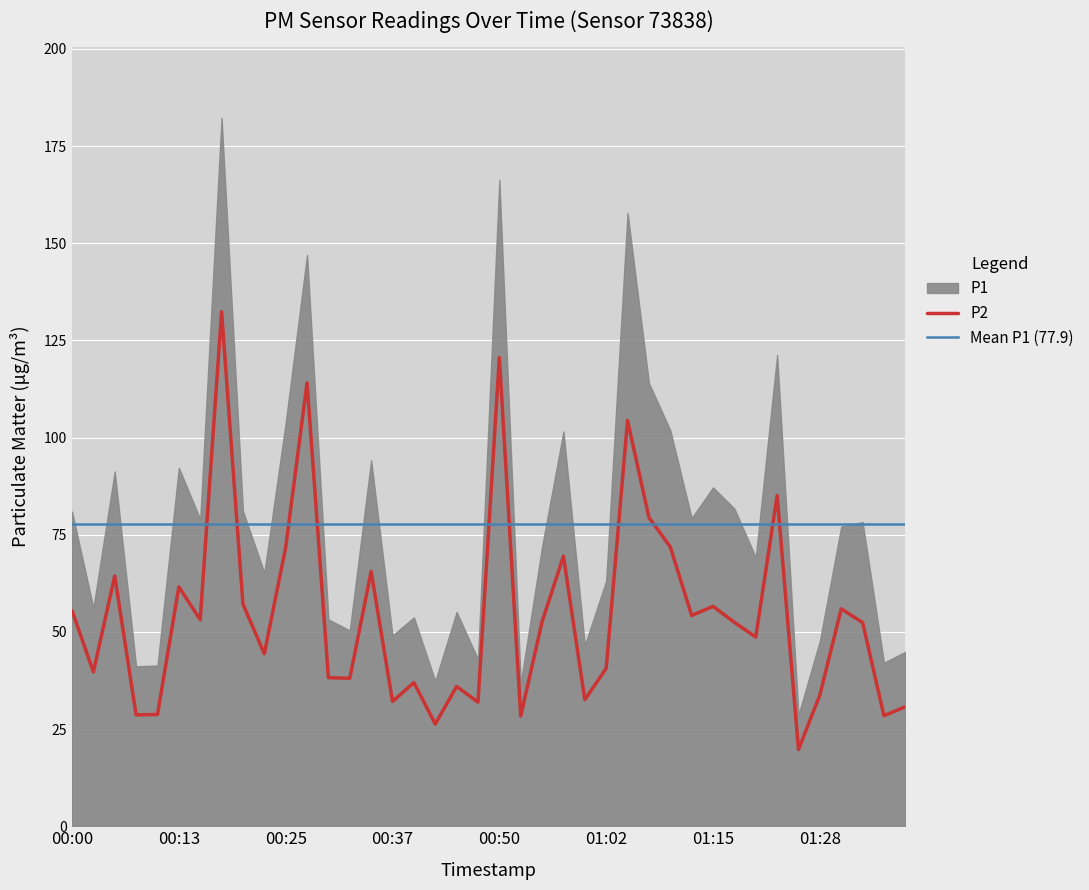

Count the number of categories in the chart.

40